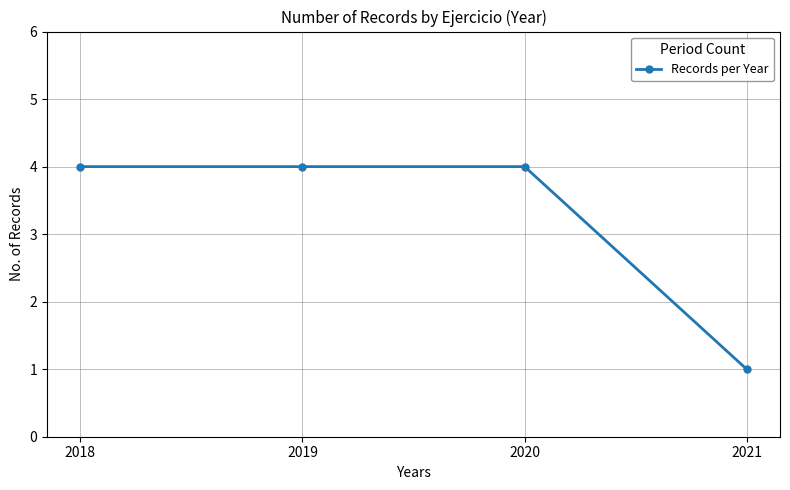

Which label corresponds to the smallest value in the chart?

2021